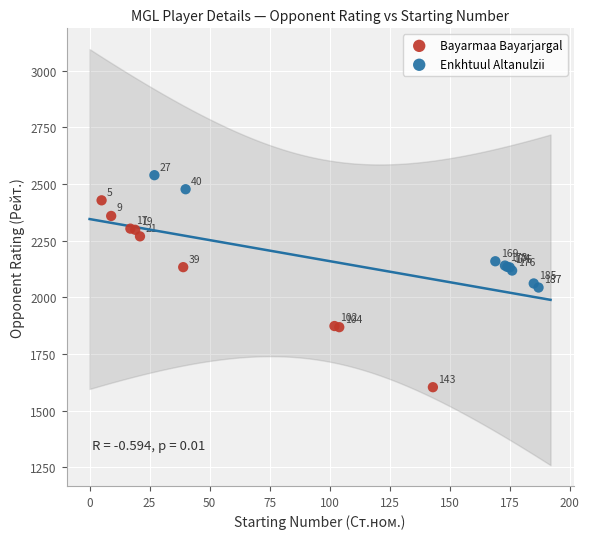

Which series reaches the minimum Y coordinate?

Bayarmaa Bayarjargal